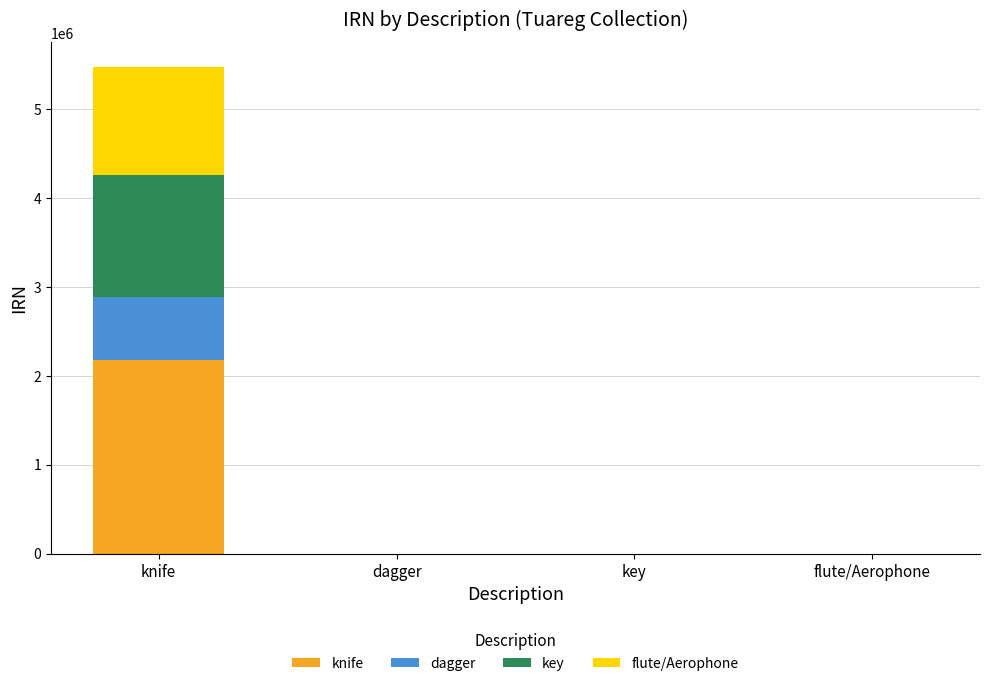

What is the total value across all series at knife?

5471738